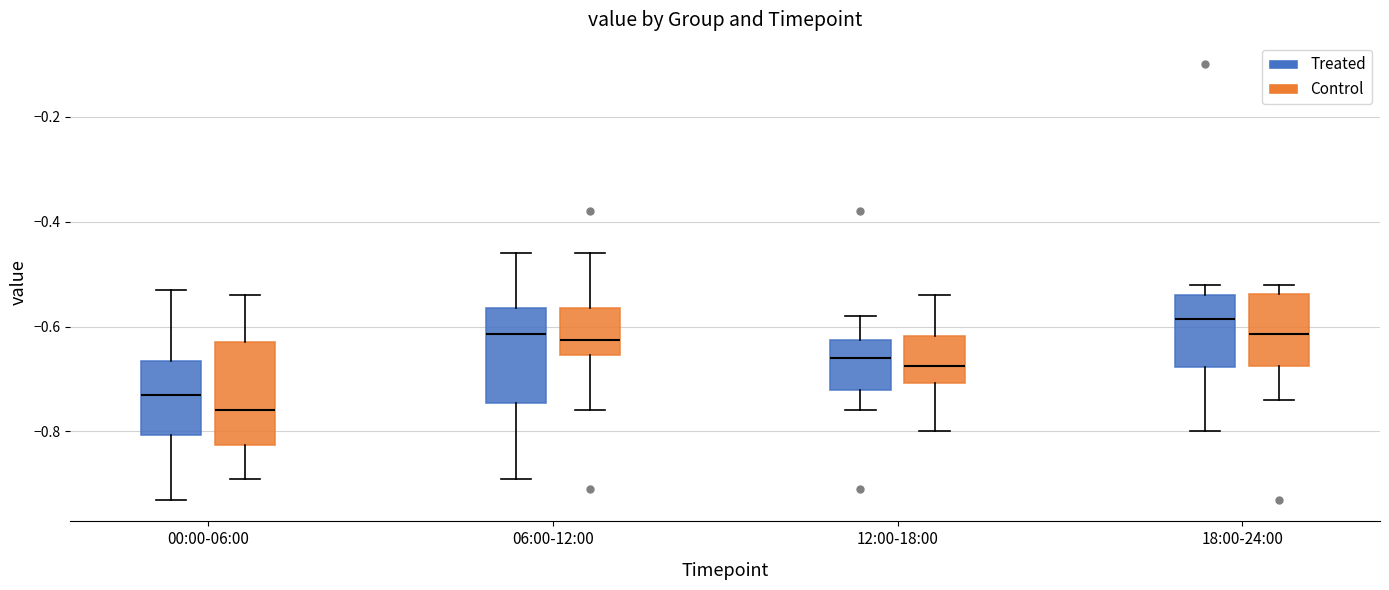

Where does the lower whisker of the box for 18:00-24:00 (Control) end on the y-axis? The values are not printed on the chart, so give them approximately, as read against the axis.

-0.74